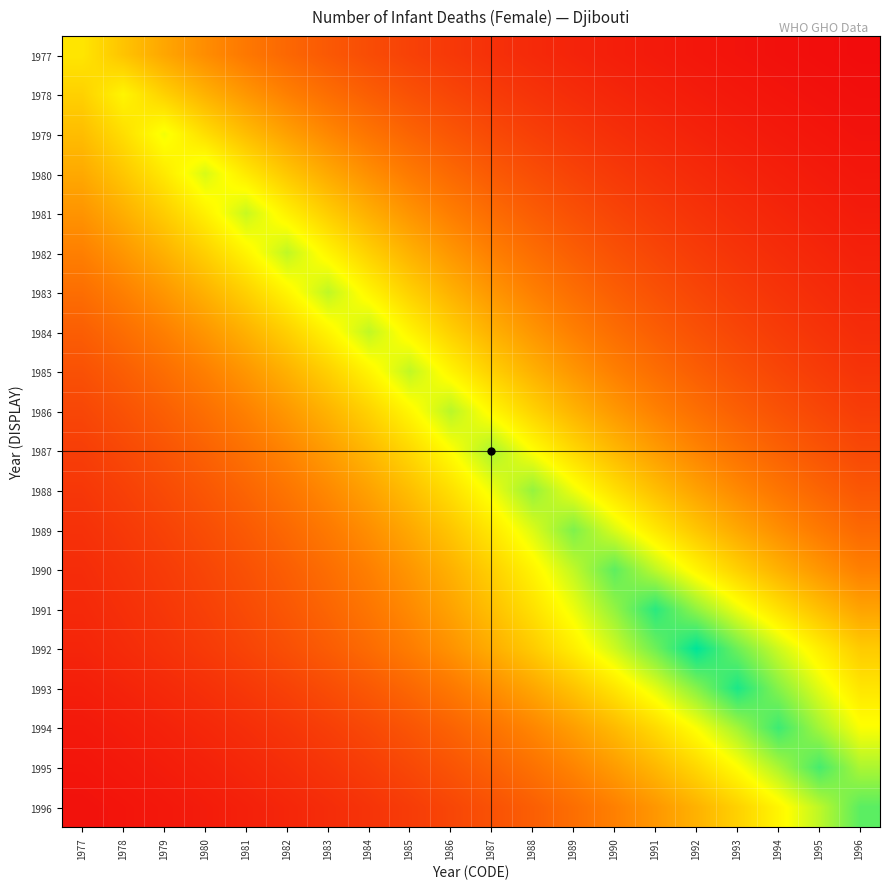

At which category is the sum across all series the highest?

1989